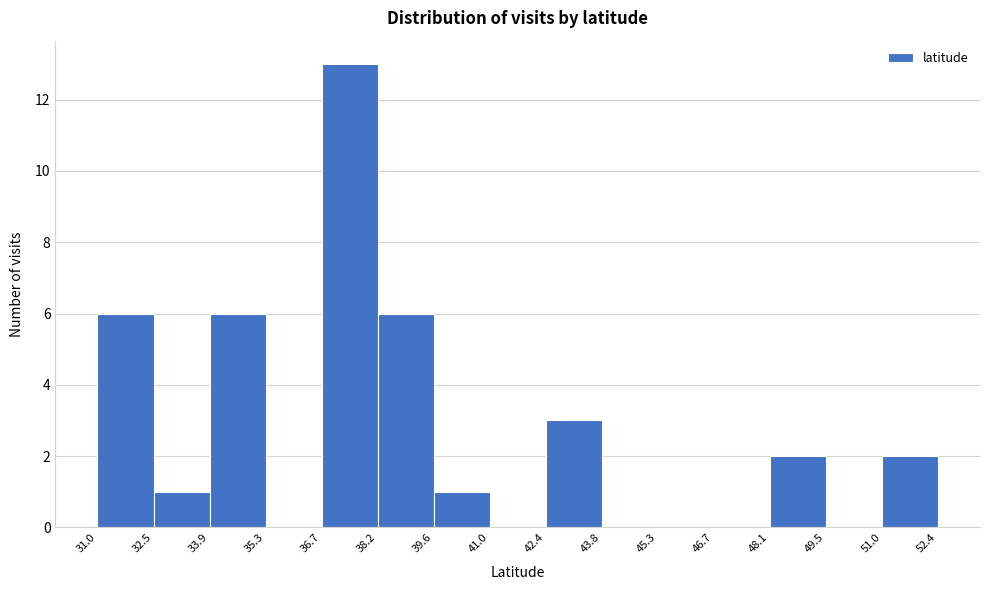

Reading left to right, transcribe this chart: for each bar, give the range it covers on the x-axis and its height. The values are not printed on the chart, so give them approximately, as read against the axis.

31.0 to 32.5: 6
32.5 to 33.9: 1
33.9 to 35.3: 6
35.3 to 36.7: 0
36.7 to 38.2: 13
38.2 to 39.6: 6
39.6 to 41.0: 1
41.0 to 42.4: 0
42.4 to 43.8: 3
43.8 to 45.3: 0
45.3 to 46.7: 0
46.7 to 48.1: 0
48.1 to 49.5: 2
49.5 to 51.0: 0
51.0 to 52.4: 2